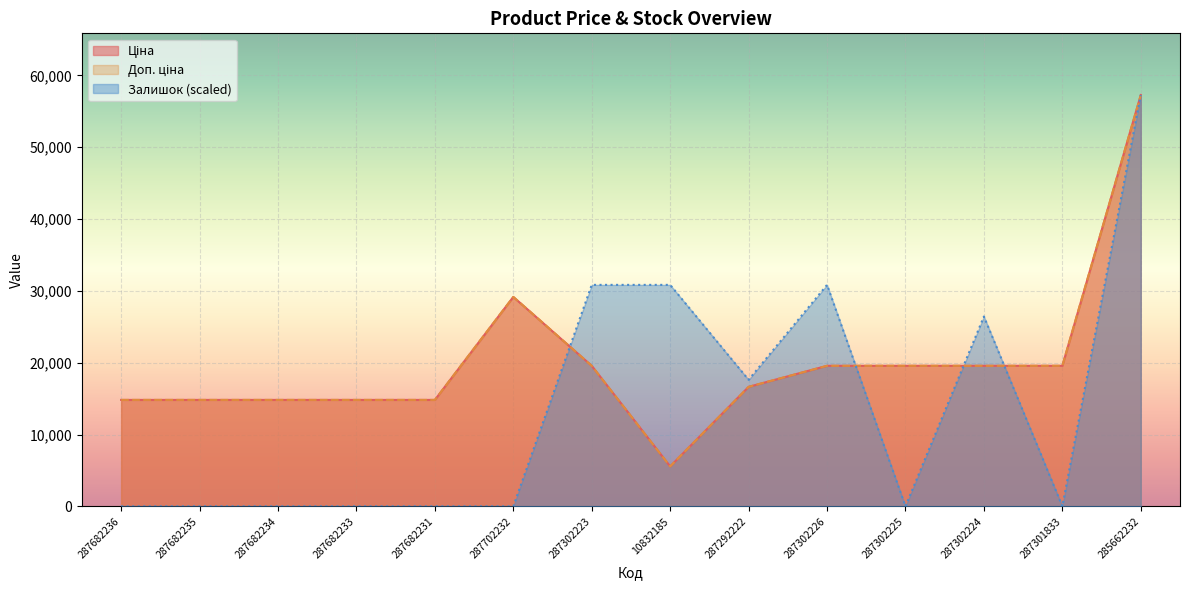

Reading left to right, what are all the values shown in this chart?

Ціна: 14817.6	14817.6	14817.6	14817.6	14817.6	29152.3	19564.9	5560.3	16636.8	19564.9	19564.9	19564.9	19564.9	57258.0
Доп. ціна: 14817.6	14817.6	14817.6	14817.6	14817.6	29152.3	19564.9	5560.3	16636.8	19564.9	19564.9	19564.9	19564.9	57258.0
Залишок: 0.0	0.0	0.0	0.0	0.0	0.0	30831.2	30831.2	17617.8	30831.2	0.0	26426.8	0.0	57258.0